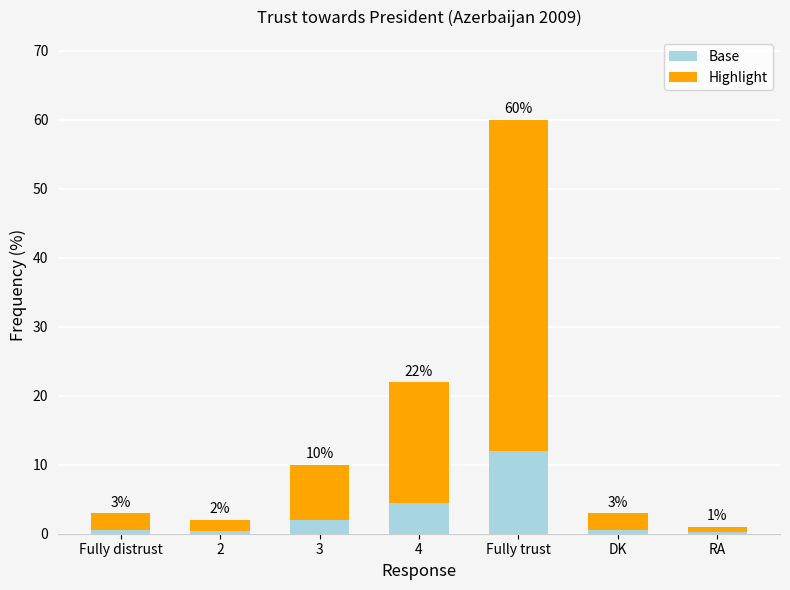

Are the bars horizontal?

No